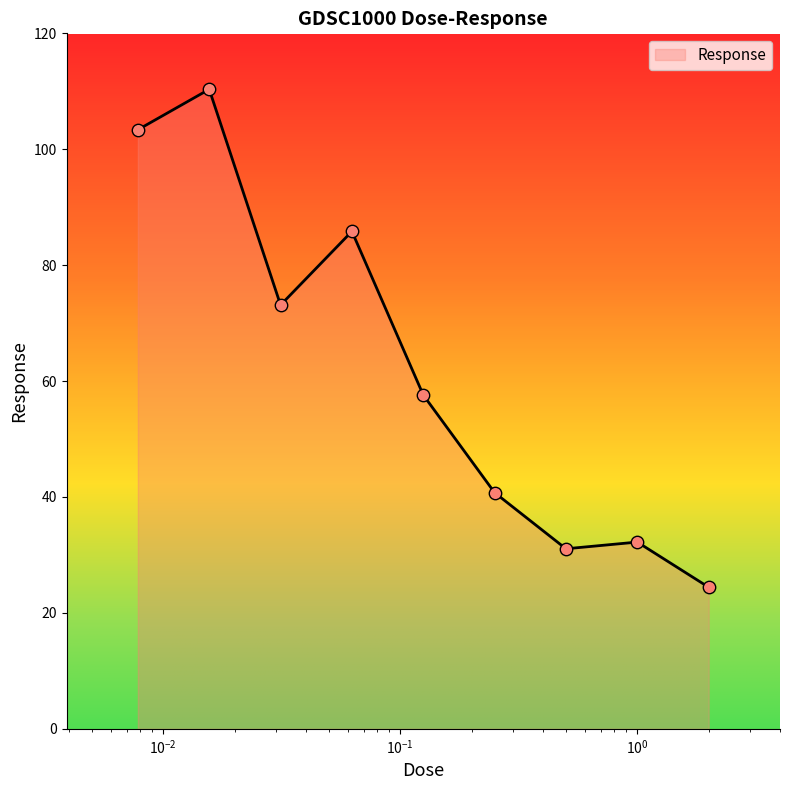

What is the smallest value displayed?

24.4